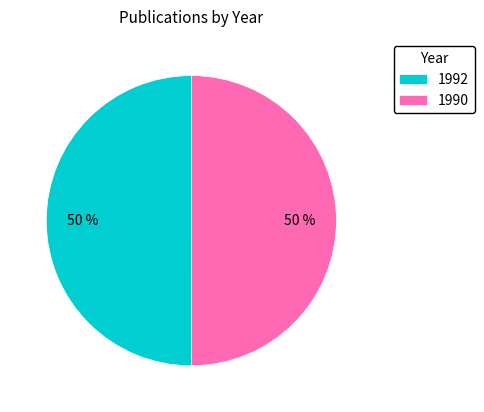

The 1992 slice represents 36% of the pie. True or false?

False